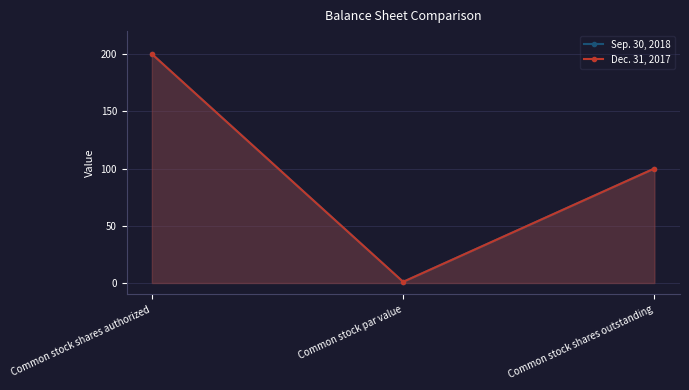

What are all the series names shown in the legend?

Sep. 30, 2018, Dec. 31, 2017